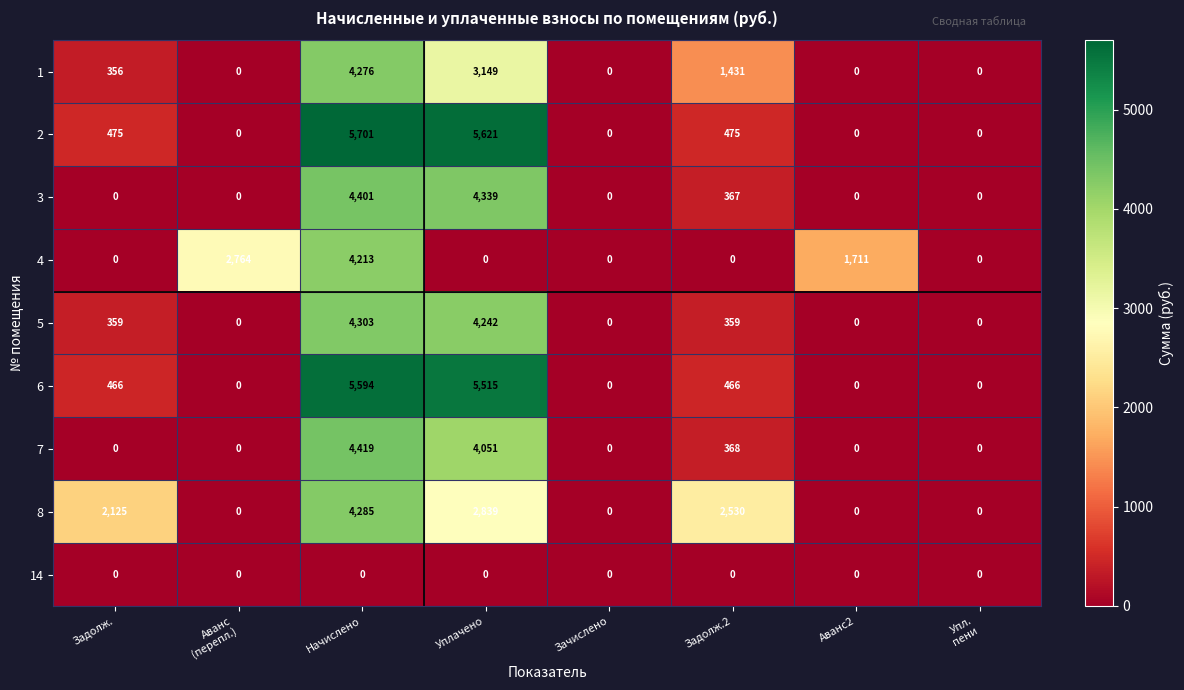

What is the difference between the maximum and minimum values in the 1 series?

4276